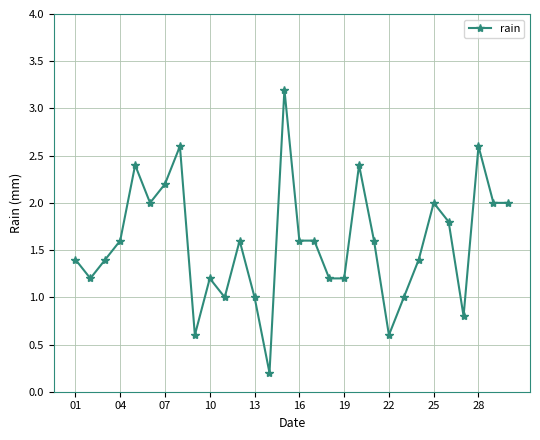

What is the minimum value shown in the chart?

0.2